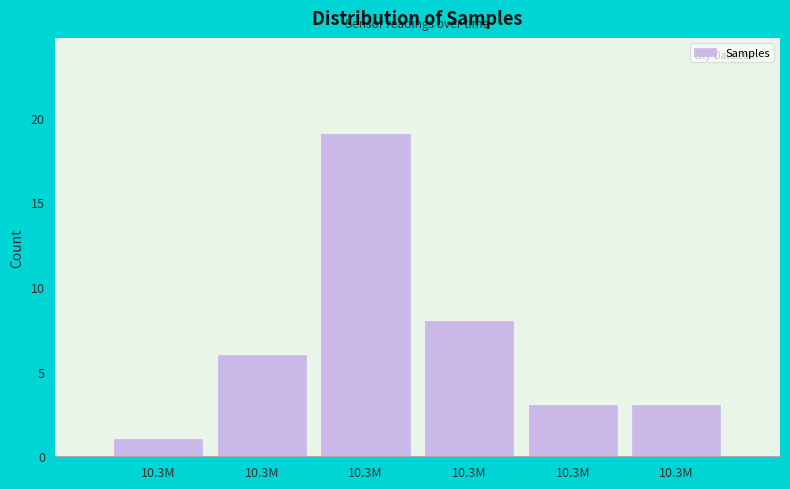

Count the number of categories in the chart.

6